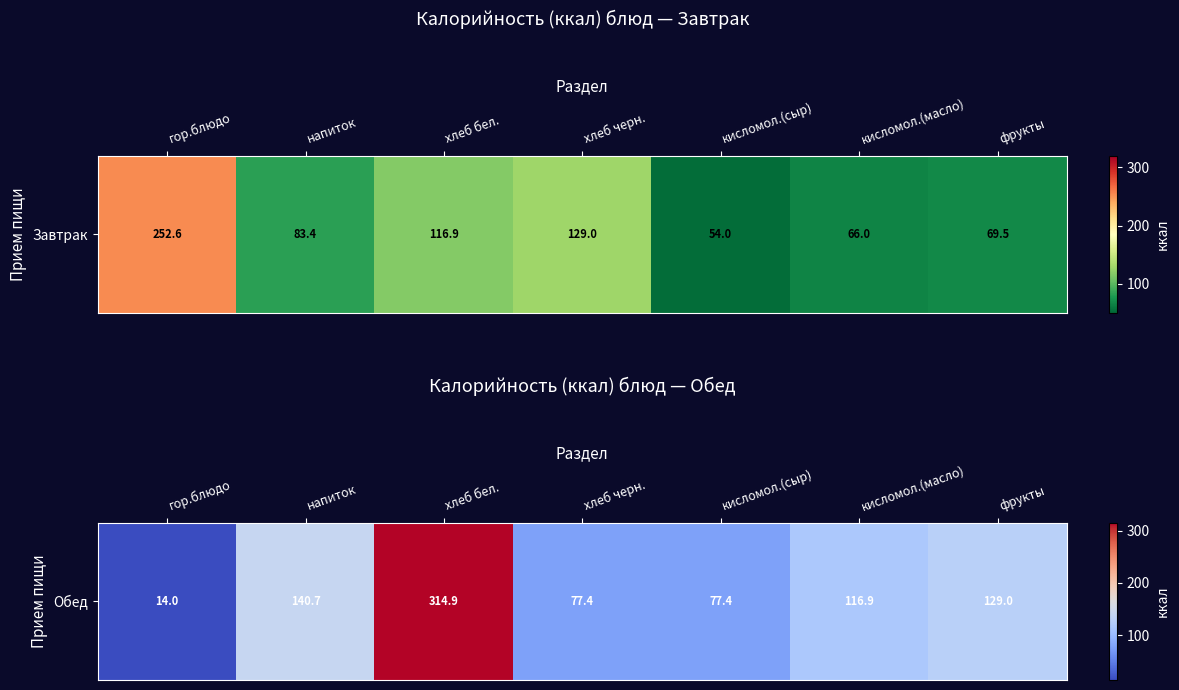

How many distinct data groups are displayed?

1